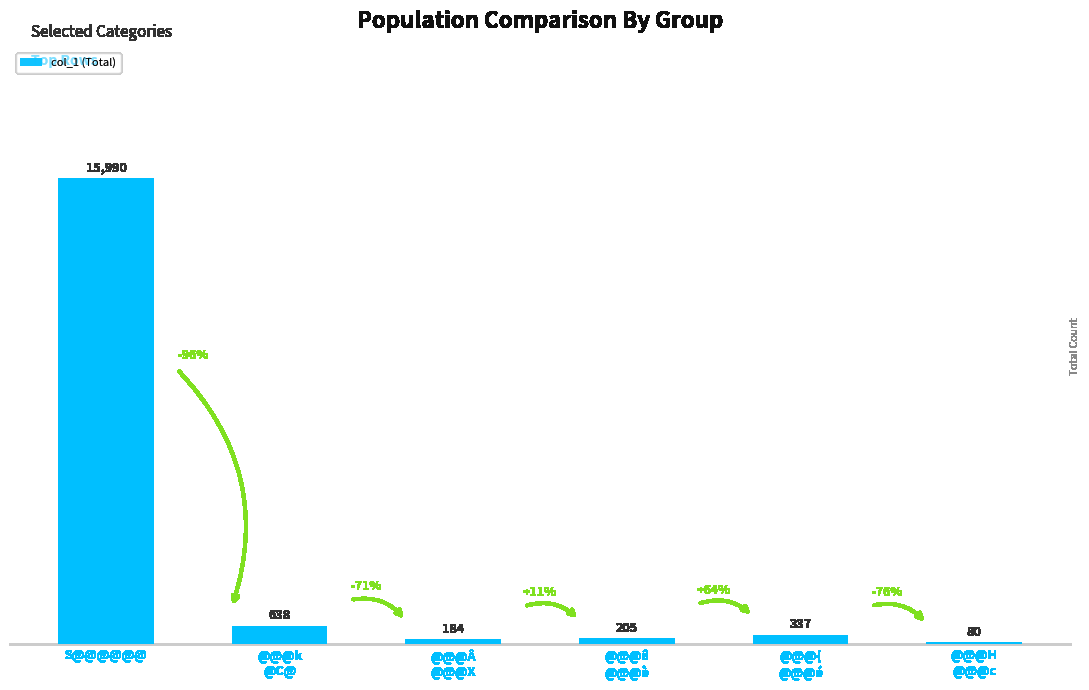

Reading right to left, list all the values displayed in this chart.

80	337	205	184	638	15990